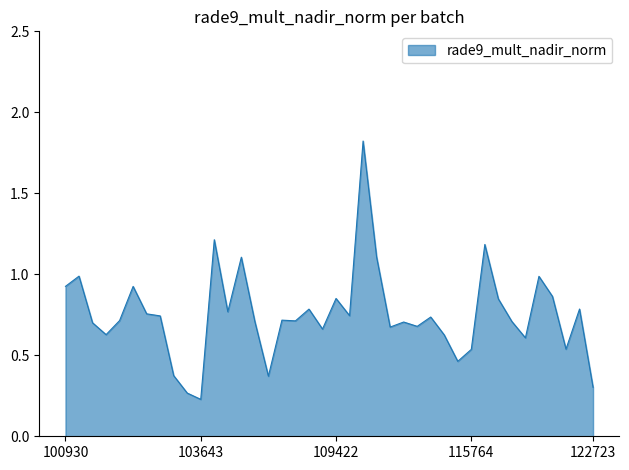

What is the difference between the maximum and minimum values?

1.6